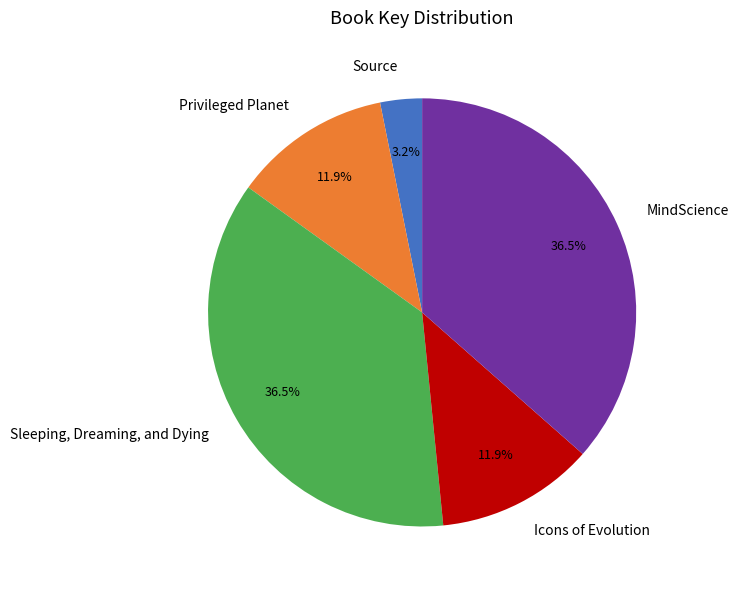

To the nearest percent, what is the combined percentage of MindScience and Privileged Planet?

48%